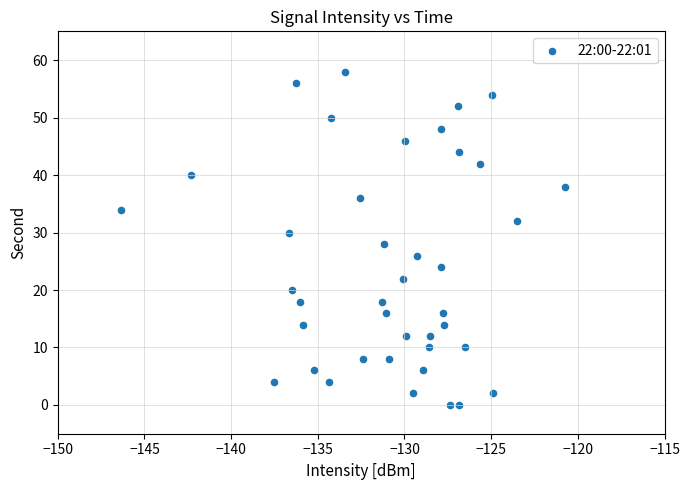

What is the range of Y values (max minus min)?

58